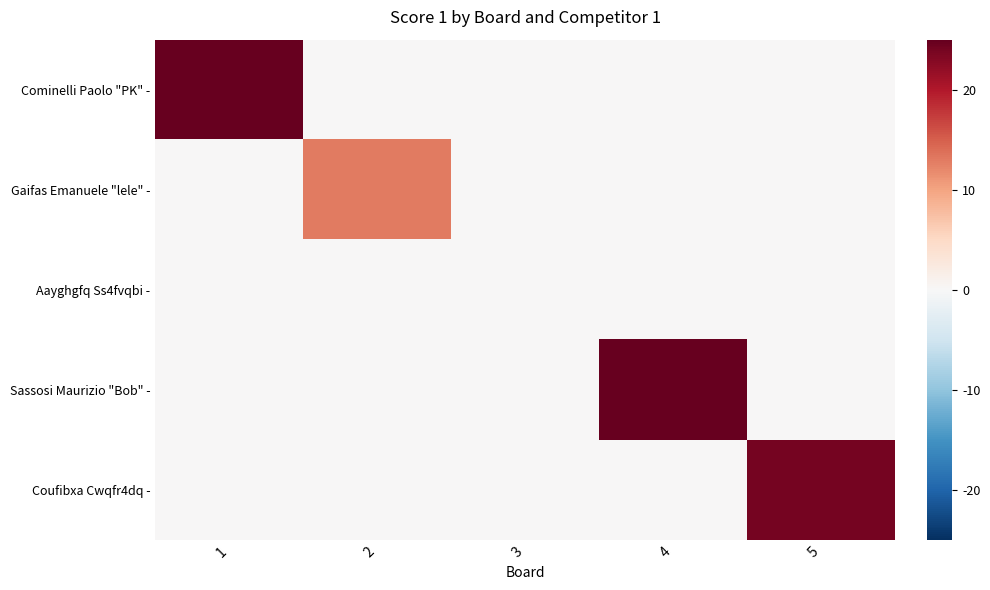

Reading left to right, transcribe all the data shown in this chart.

Cominelli Paolo "PK" -: 1=25	2=0	3=0	4=0	5=0
Gaifas Emanuele "lele" -: 1=0	2=13	3=0	4=0	5=0
Aayghgfq Ss4fvqbi -: 1=0	2=0	3=0	4=0	5=0
Sassosi Maurizio "Bob" -: 1=0	2=0	3=0	4=25	5=0
Coufibxa Cwqfr4dq -: 1=0	2=0	3=0	4=0	5=24